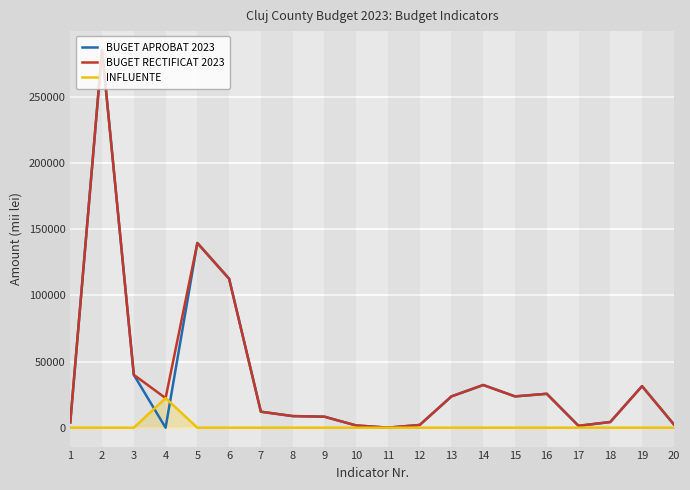

At how many categories does at least one series exceed 99090?

3